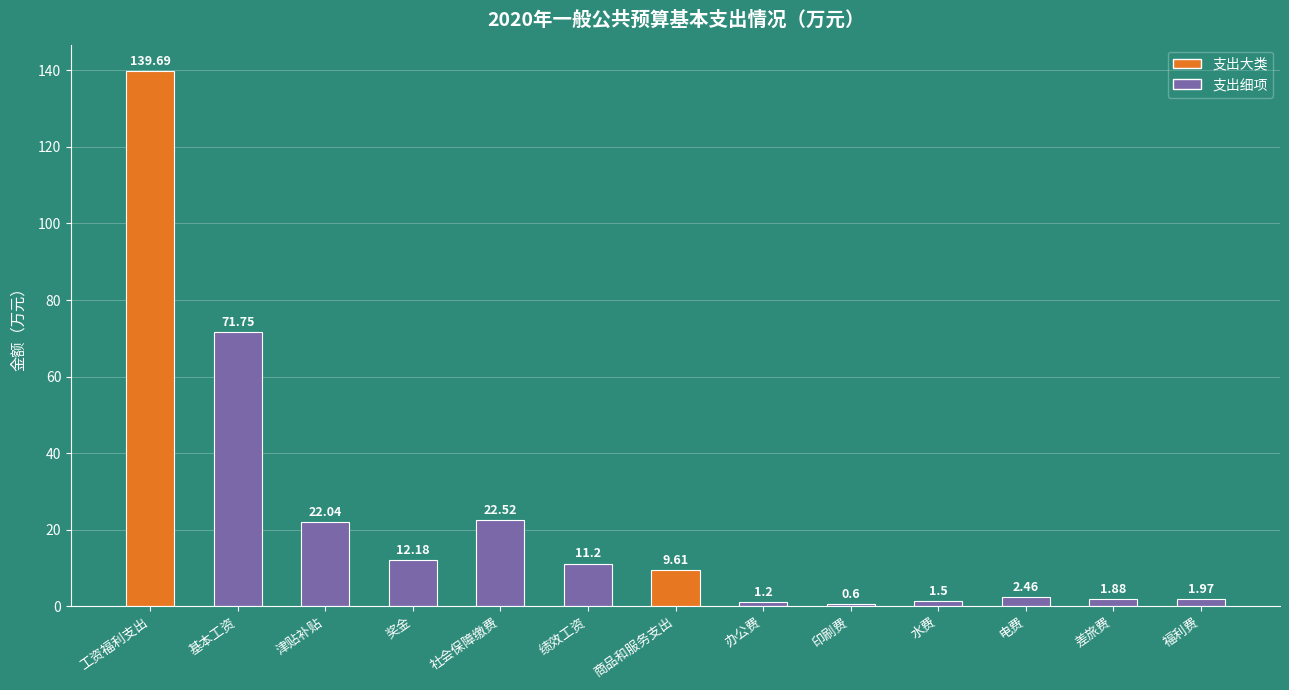

What is the average value?

23.0